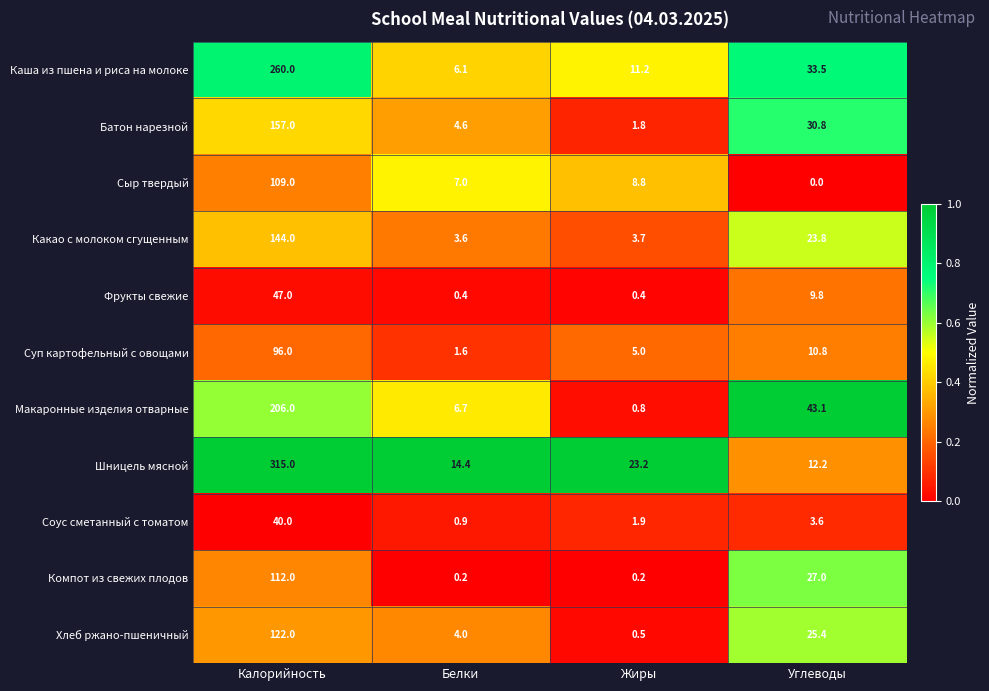

What is the difference between the maximum and minimum values in the Каша из пшена и риса на молоке series?

253.9